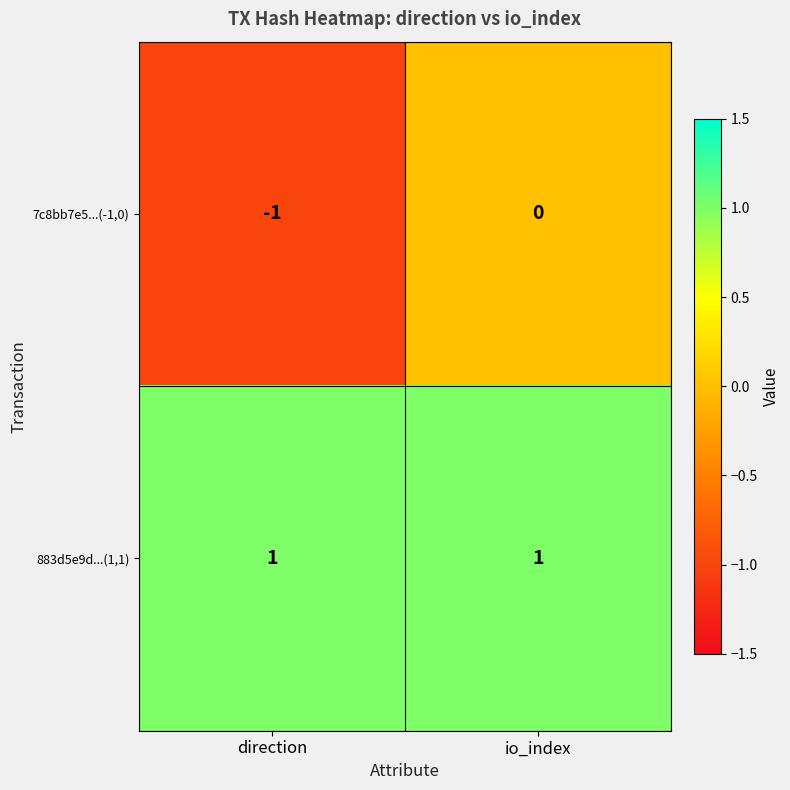

Which series has the widest spread of values?

7c8bb7e5...(-1,0)